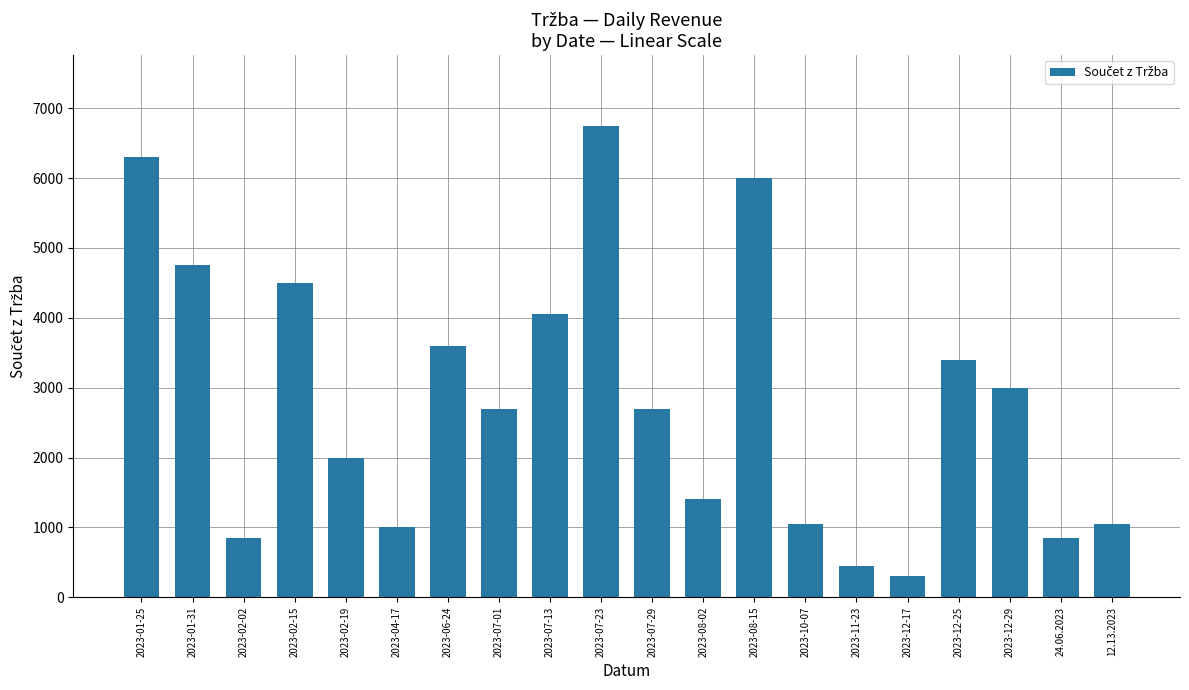

What is the minimum value shown in the chart?

300